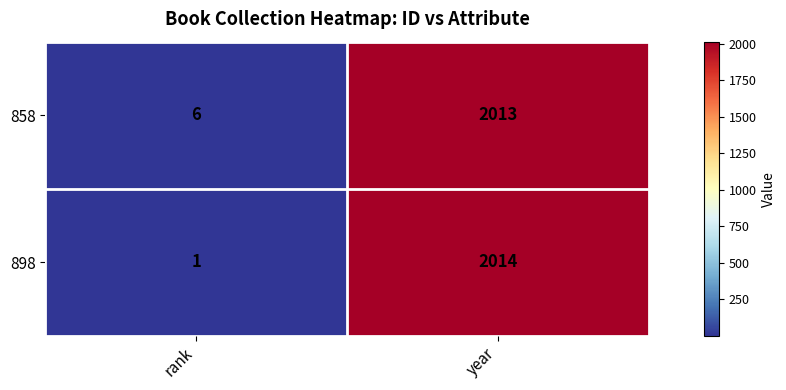

What is the average value of the 858 series?

1010